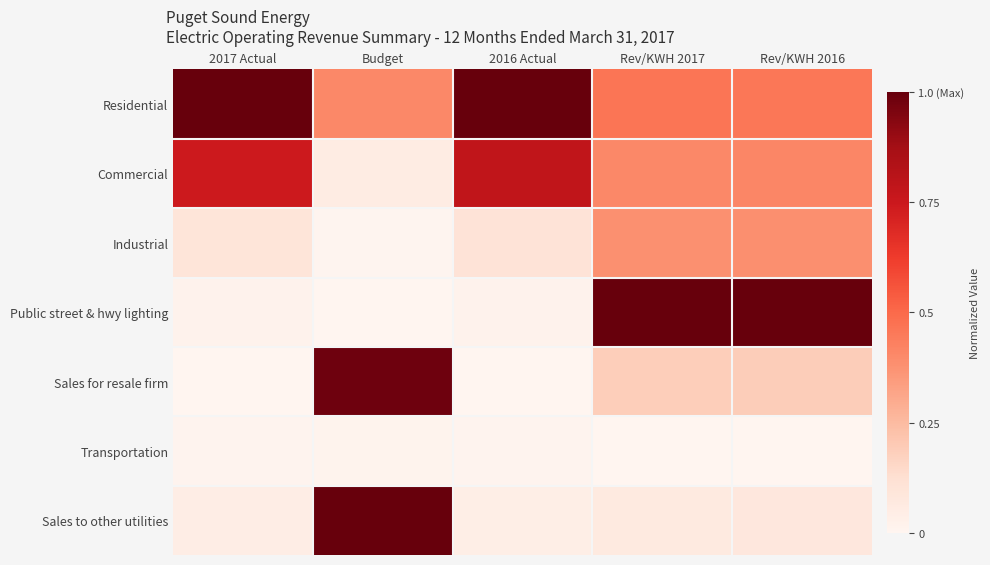

Which series has the largest total across all categories?

Residential